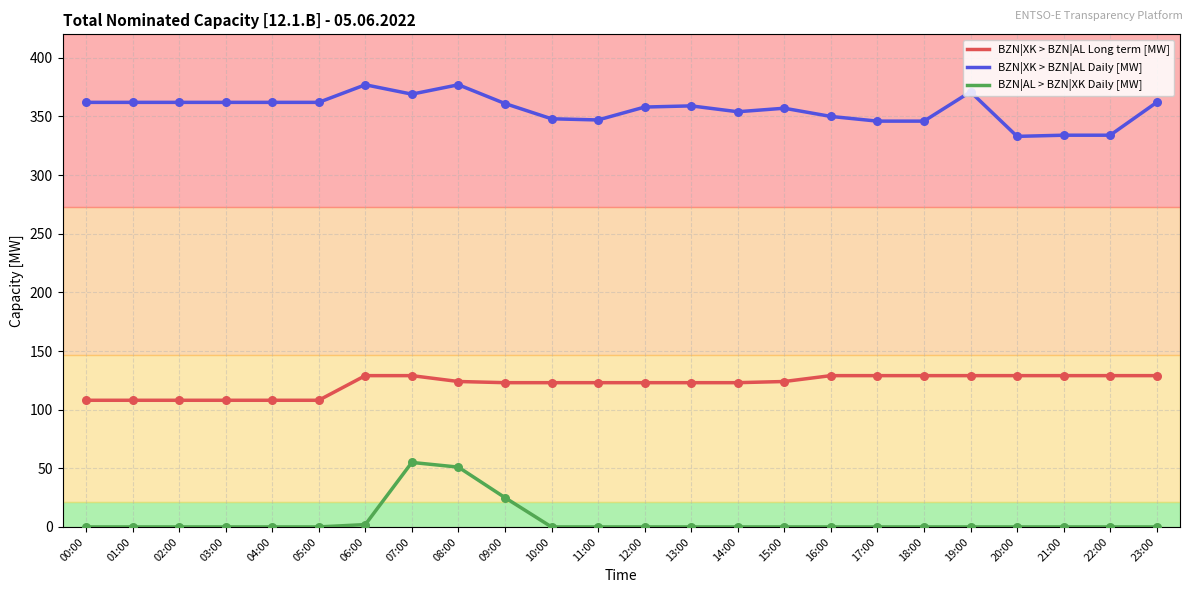

Which series has the largest total across all categories?

BZN|XK > BZN|AL Daily [MW]